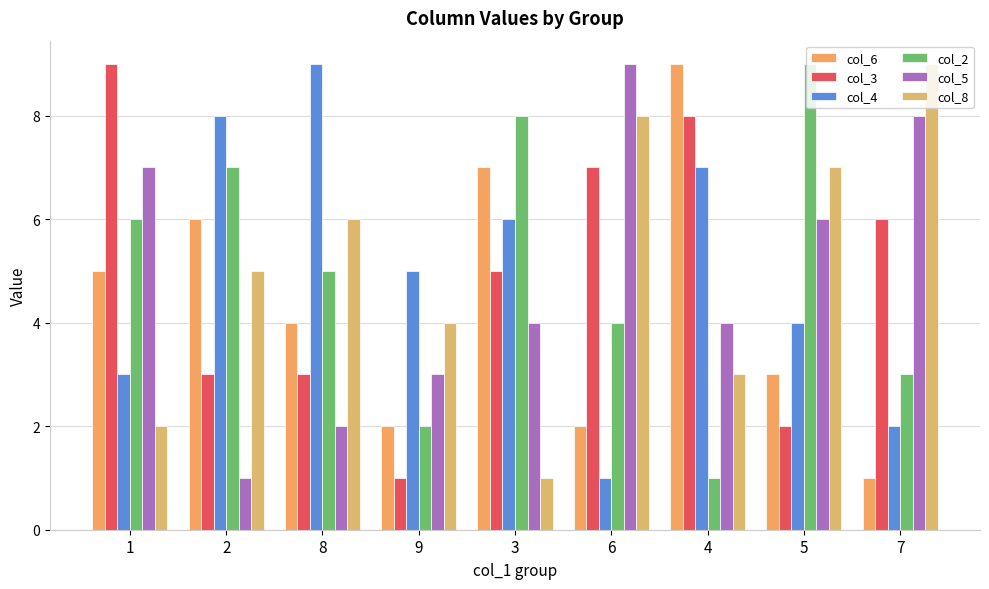

Which series has the largest range (max minus min)?

col_6